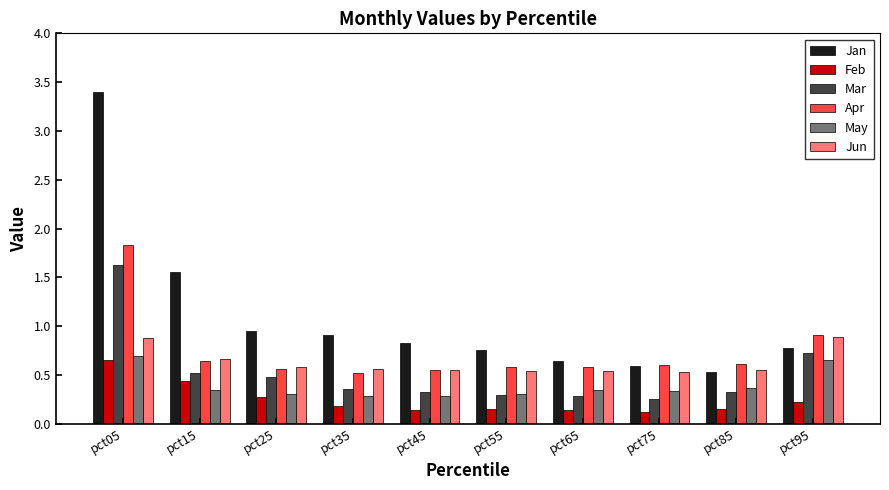

How many bars are there in each group?

6